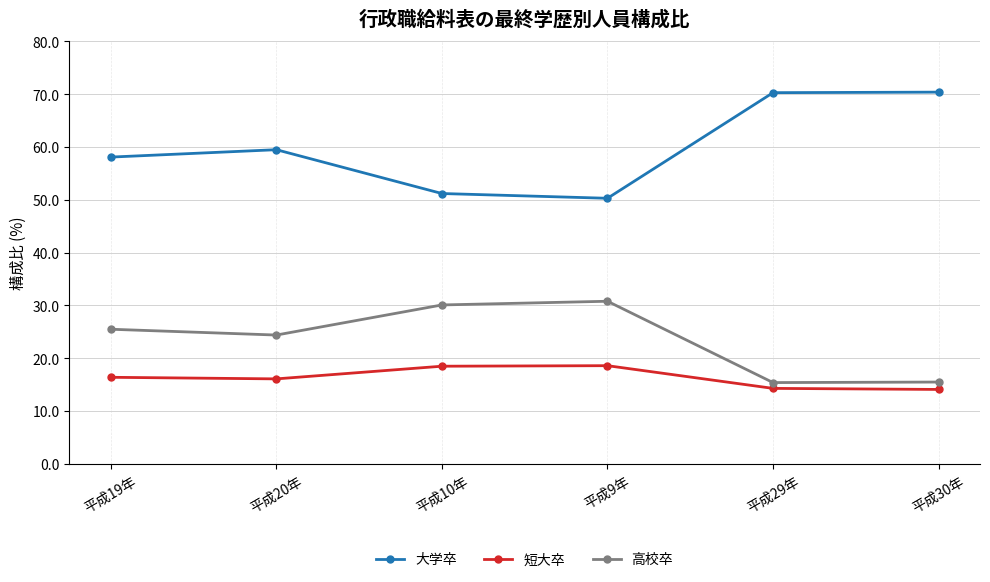

List the series in order of their peak value, lowest first.

短大卒, 高校卒, 大学卒